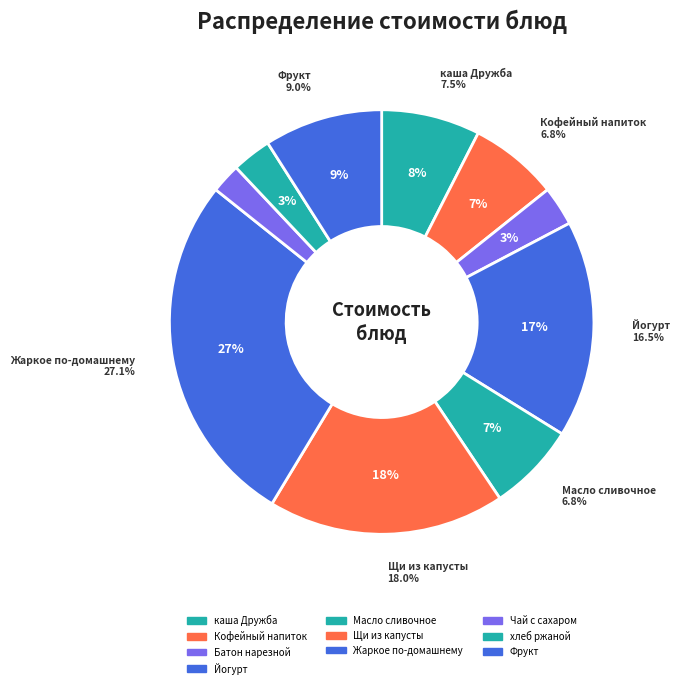

Is the sum of хлеб ржаной and Батон нарезной greater than half?

No